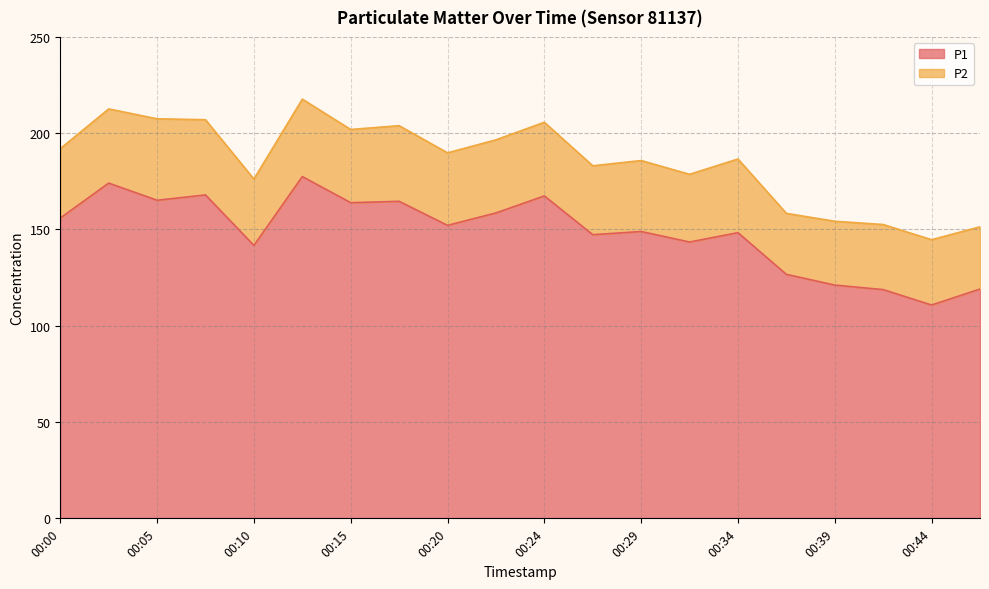

Which label corresponds to the smallest value in the chart?

00:44